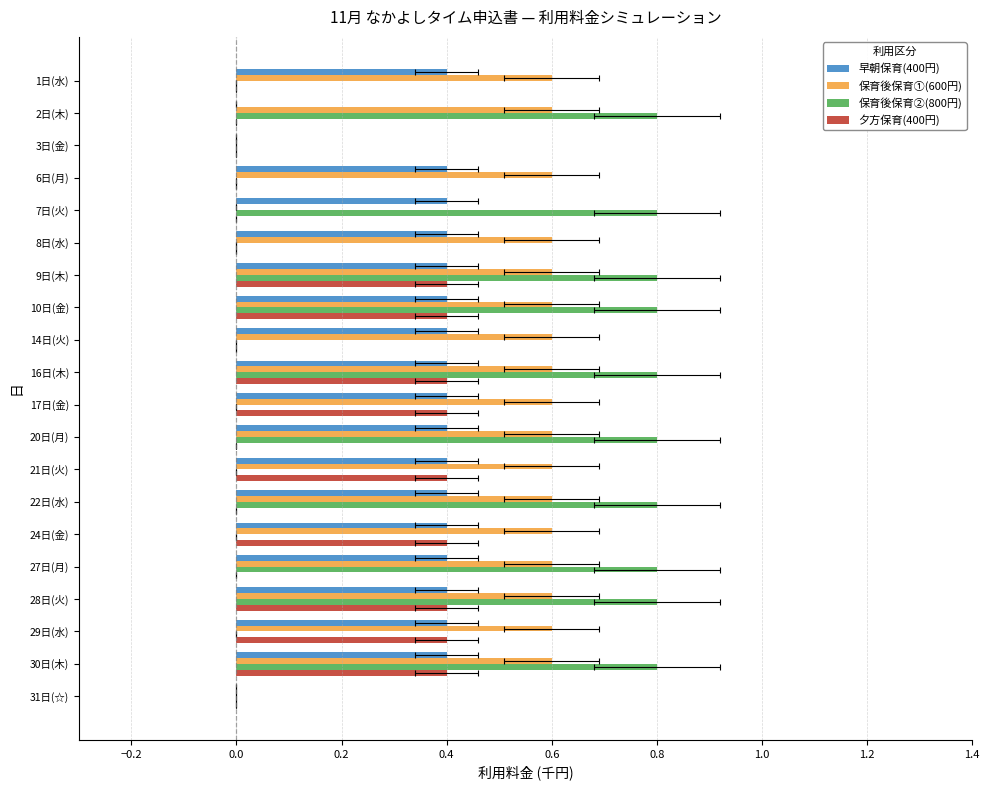

Count the 保育後保育②(800円) values in the range 0 to 1.

20